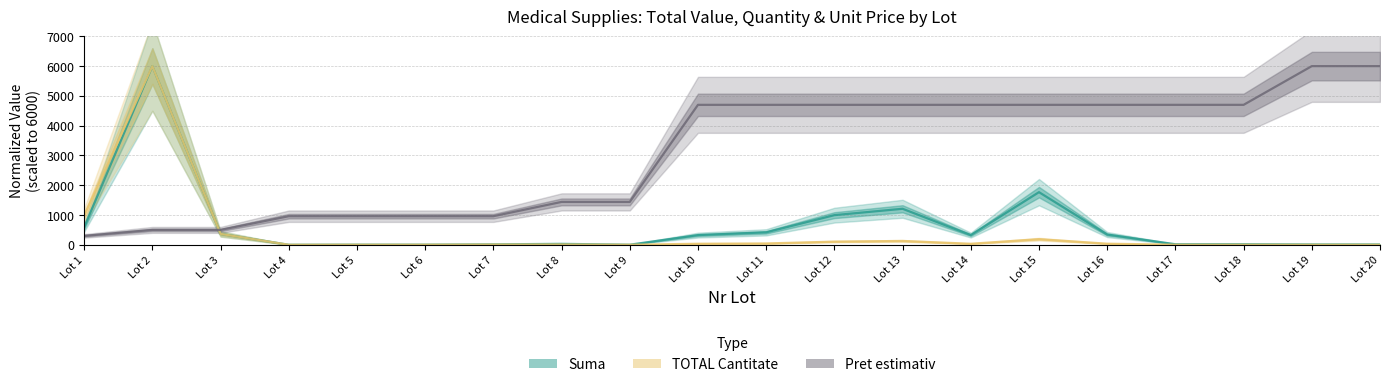

What is the difference between the maximum and minimum values in the TOTAL Cantitate series?

5999.5